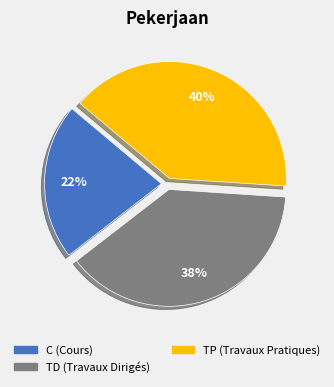

To the nearest percent, what portion does TD (Travaux Dirigés) represent?

38%